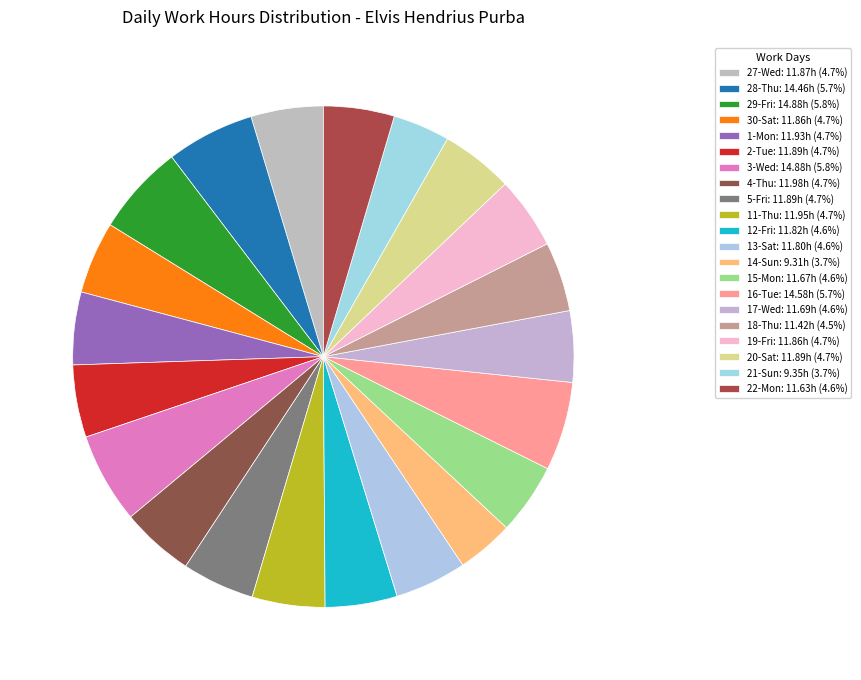

How many segments does this pie chart have?

21